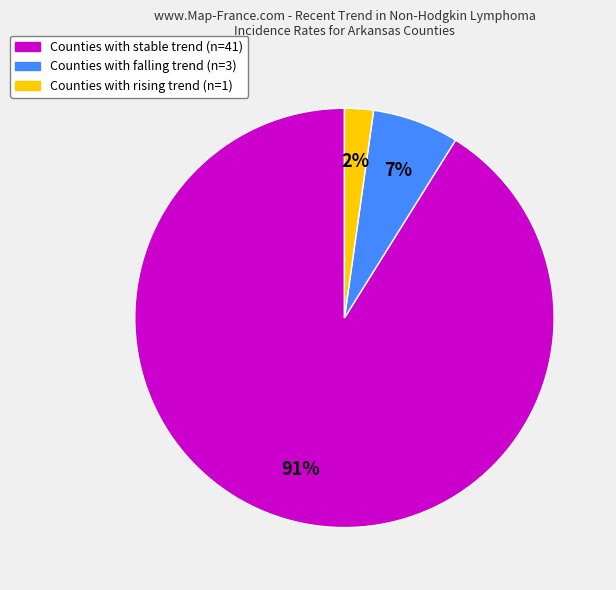

Is there any slice that represents more than half of the pie?

Yes